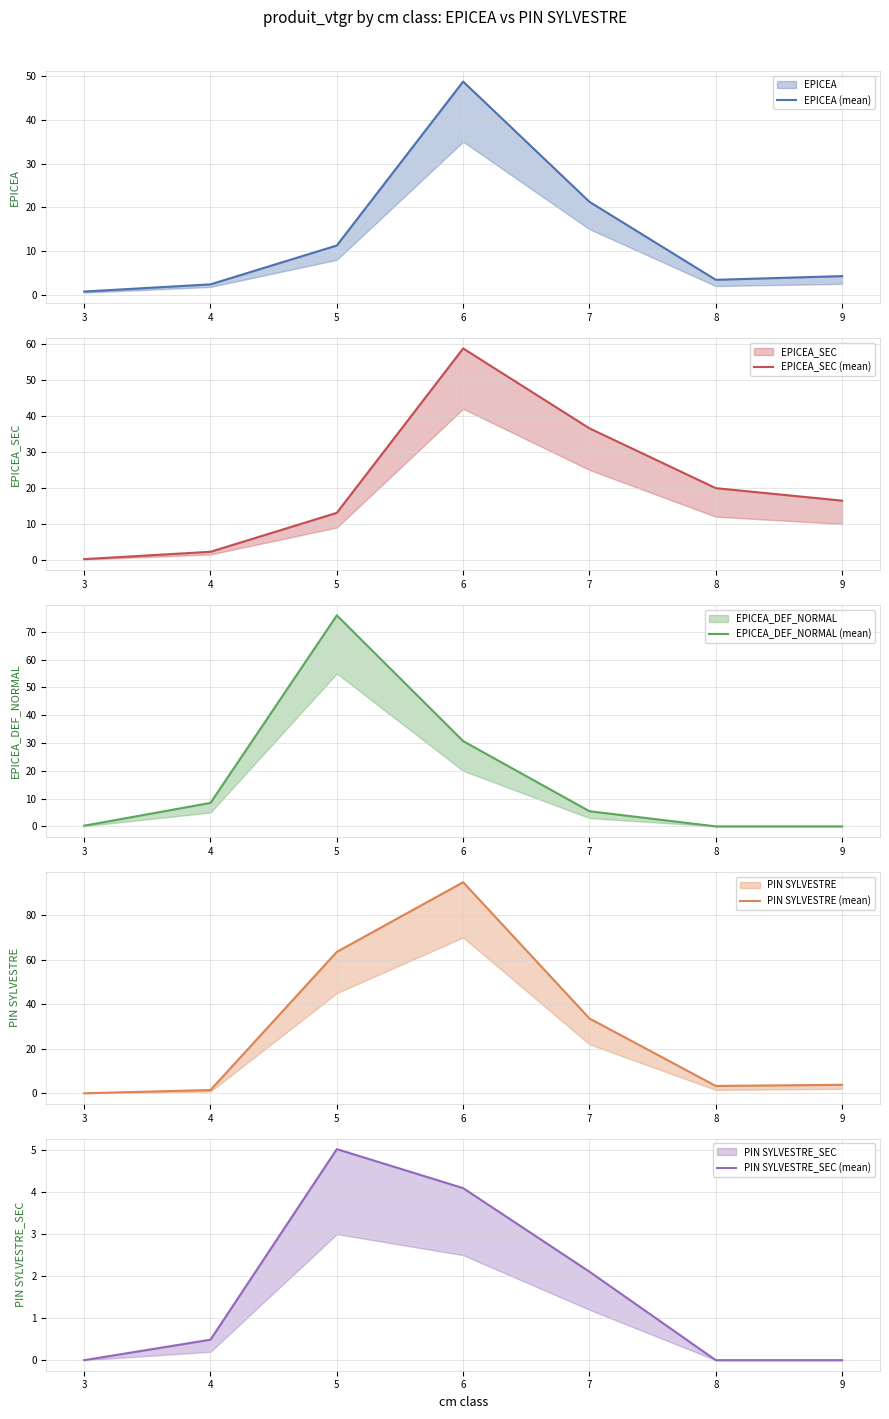

True or false: PIN SYLVESTRE_SEC (mean) and EPICEA_SEC (mean) cross at least once.

False